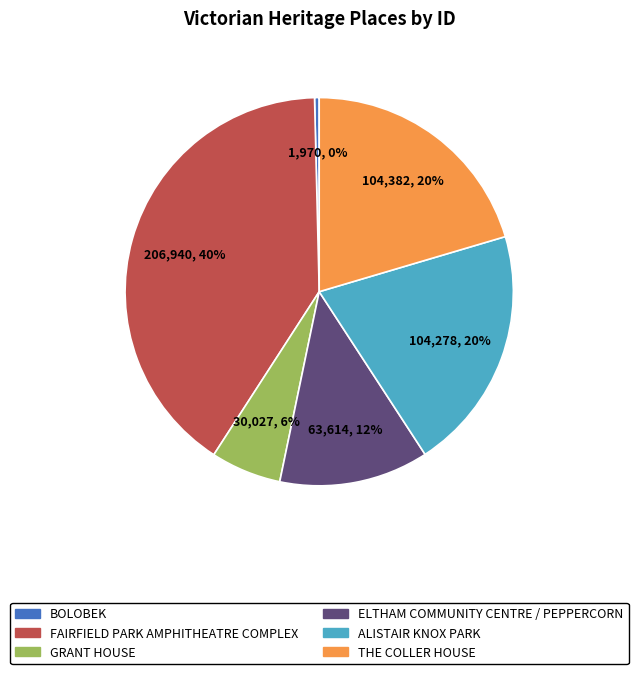

What percentage is the GRANT HOUSE slice, to the nearest percent?

6%